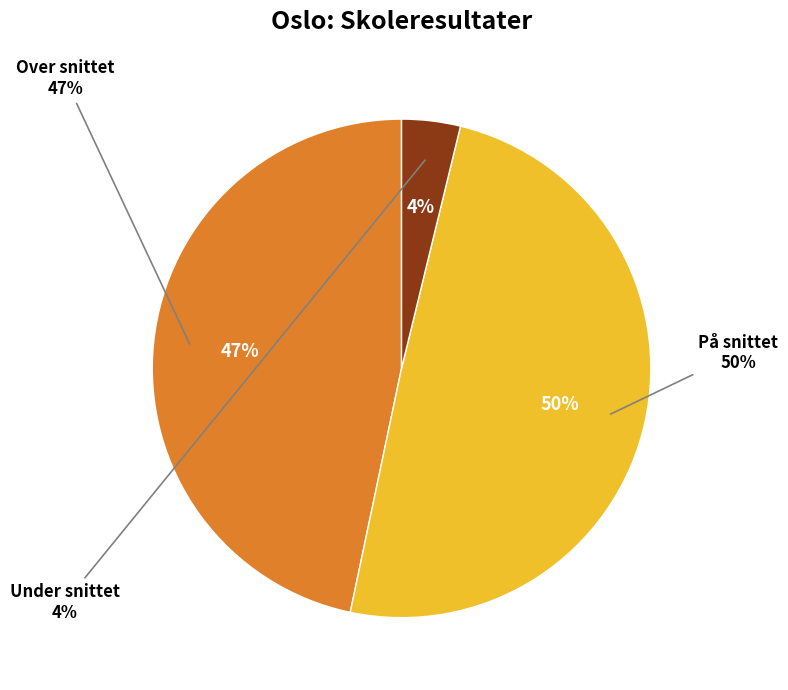

Is it true that Over snittet is 35% of the pie?

False